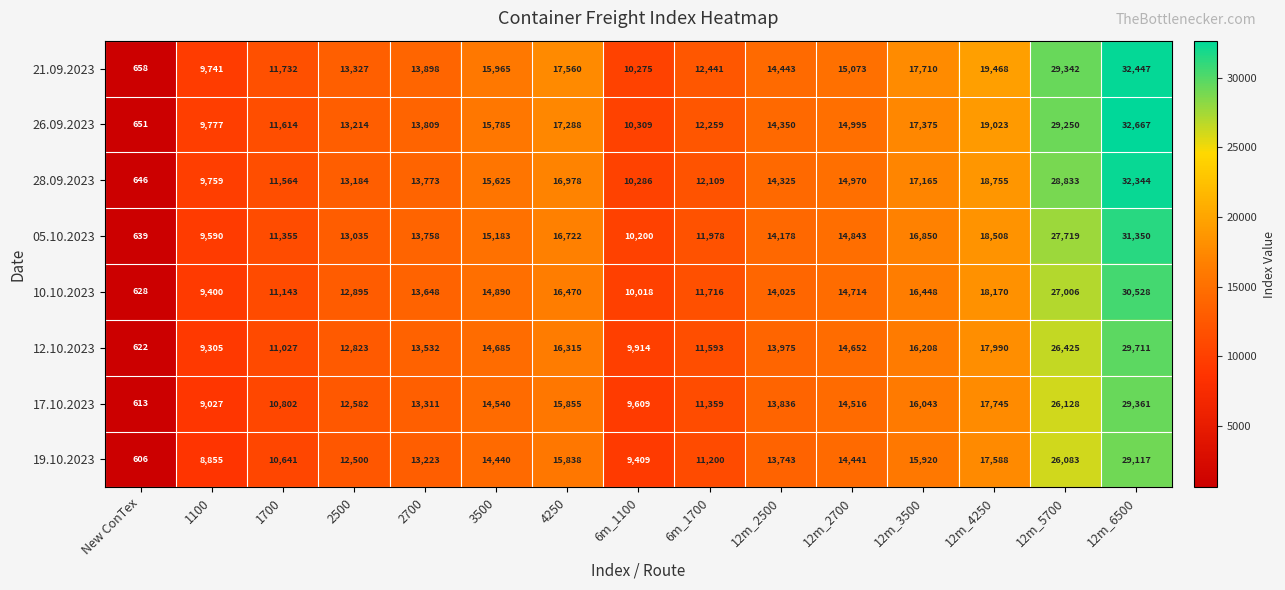

What is the average value of the 17.10.2023 series?

14355